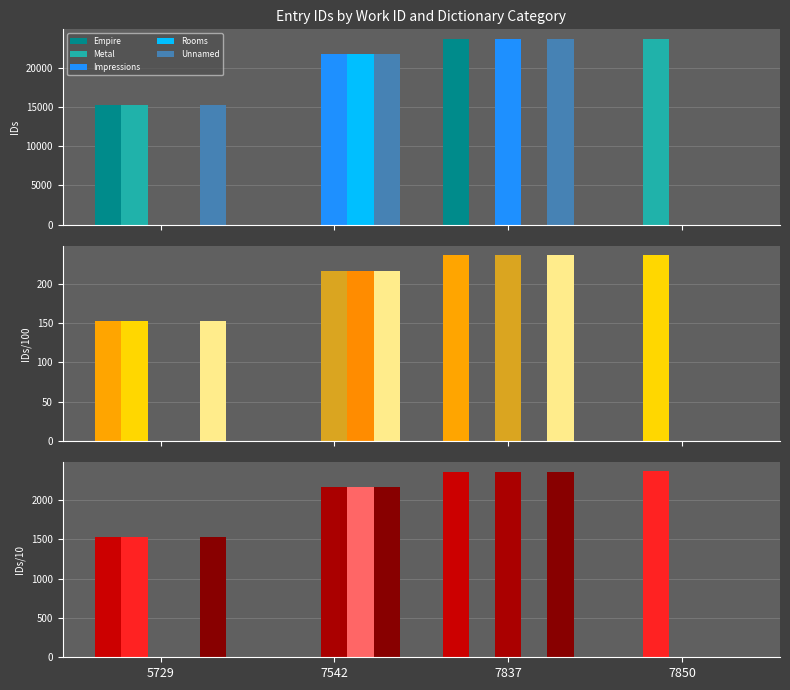

How many categories are shown in the chart?

4